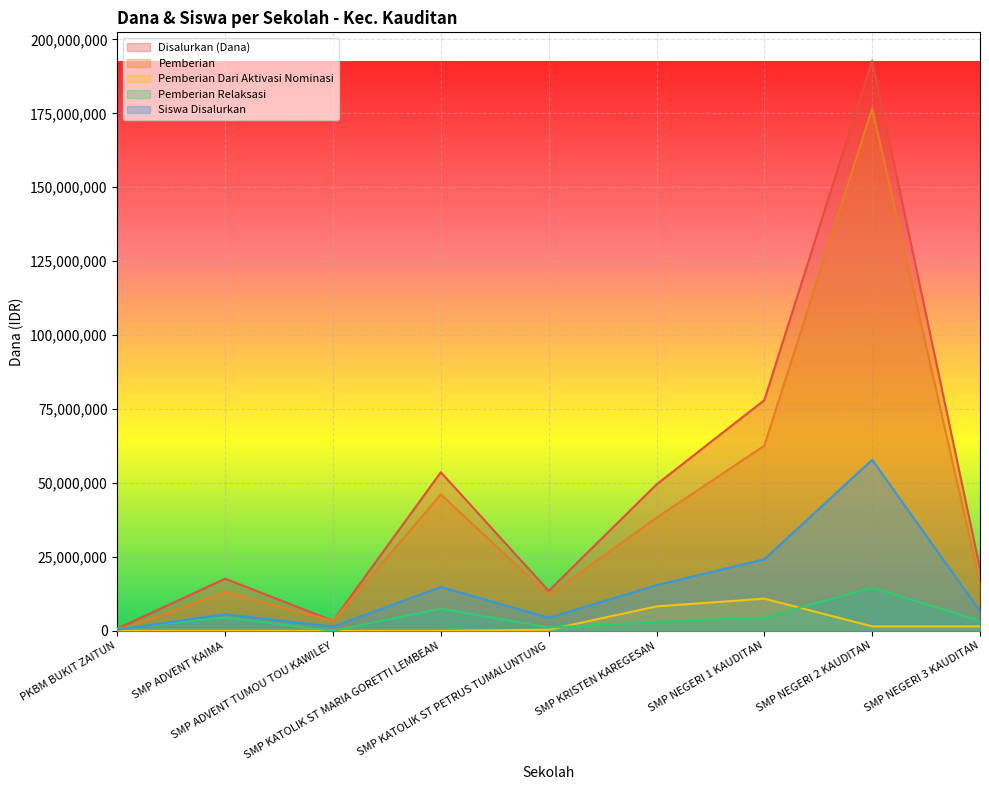

Reading left to right, list all the values displayed in this chart.

Disalurkan (Dana): 750000.0	17625000.0	3375000.0	53625000.0	13500000.0	49500000.0	78000000.0	192750000.0	21000000.0
Pemberian: 0.0	13125000.0	3375000.0	46125000.0	12000000.0	38250000.0	62625000.0	176625000.0	16125000.0
Pemberian Dari Aktivasi Nominasi: 0.0	0.0	0.0	0.0	375000.0	8250000.0	10875000.0	1500000.0	1500000.0
Pemberian Relaksasi: 750000.0	4500000.0	0.0	7500000.0	1125000.0	3000000.0	4500000.0	14625000.0	3375000.0
Siswa Disalurkan: 400173.0	5602422.1	1400605.5	14806401.4	4401903.1	15406660.9	24210467.1	57825000.0	6602854.7